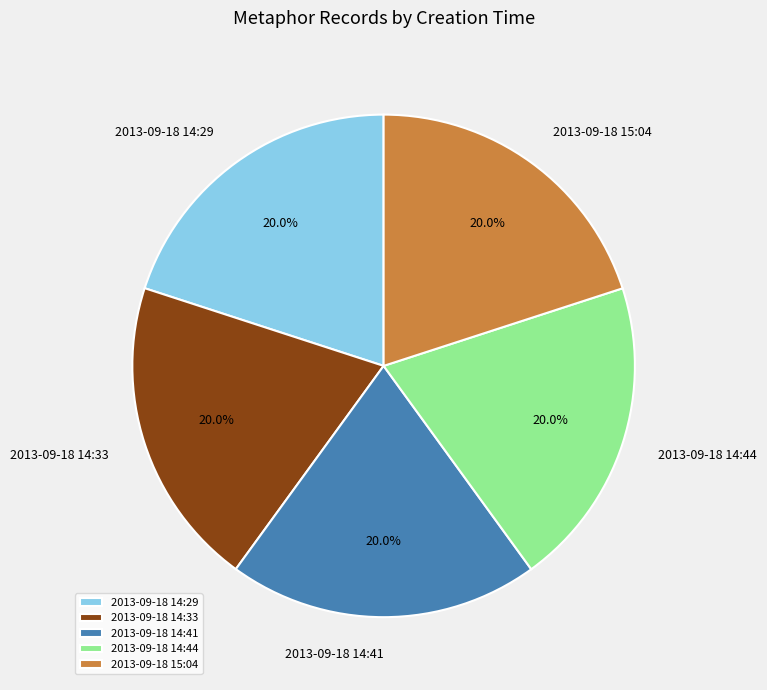

What portion of the pie excludes 2013-09-18 14:44?

80.0%